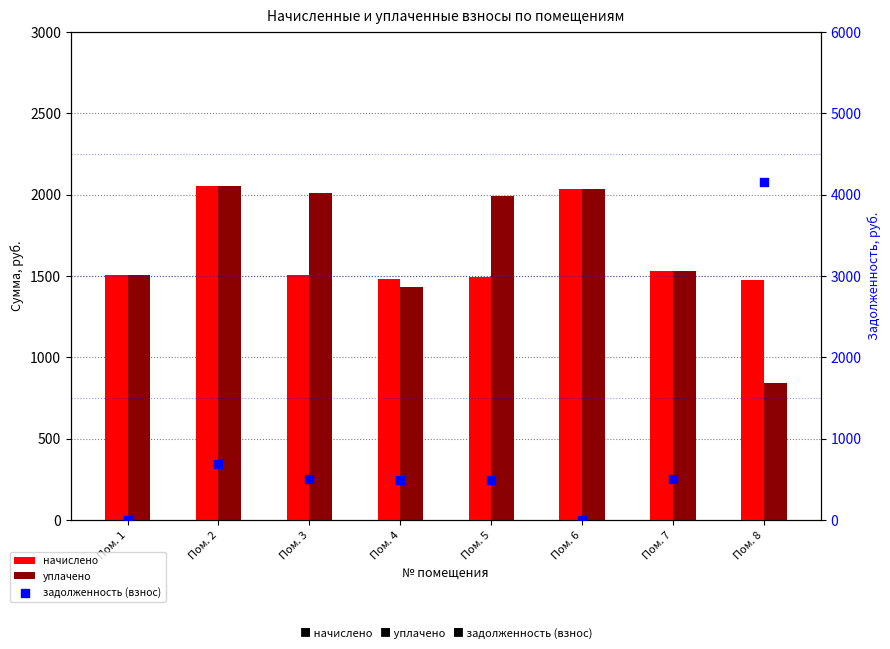

Which series has the widest spread of Y values?

задолженность (взнос)